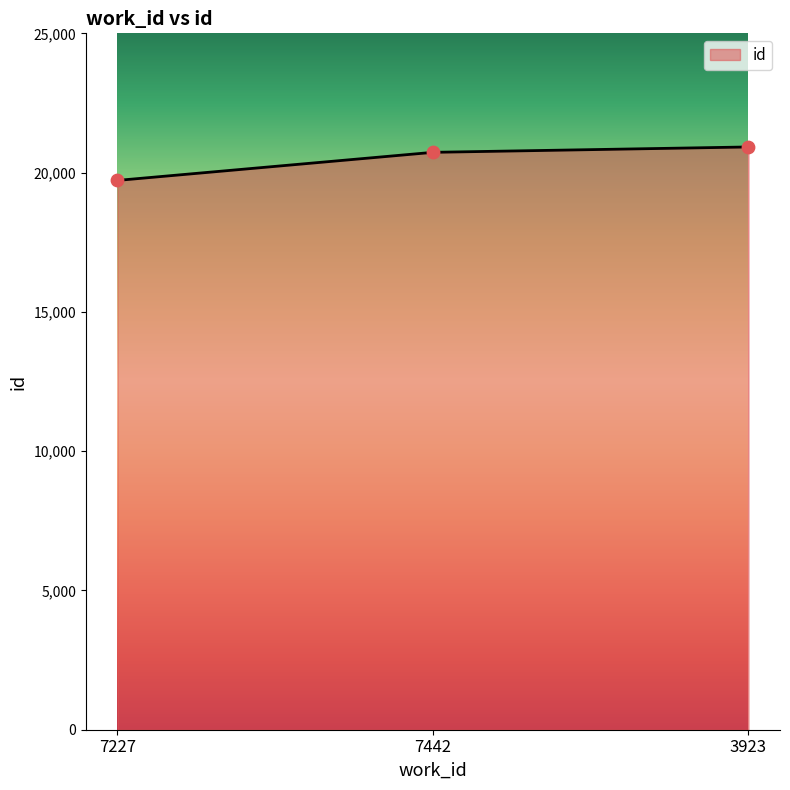

What is the change in value from 7227 to 3923?

+1201